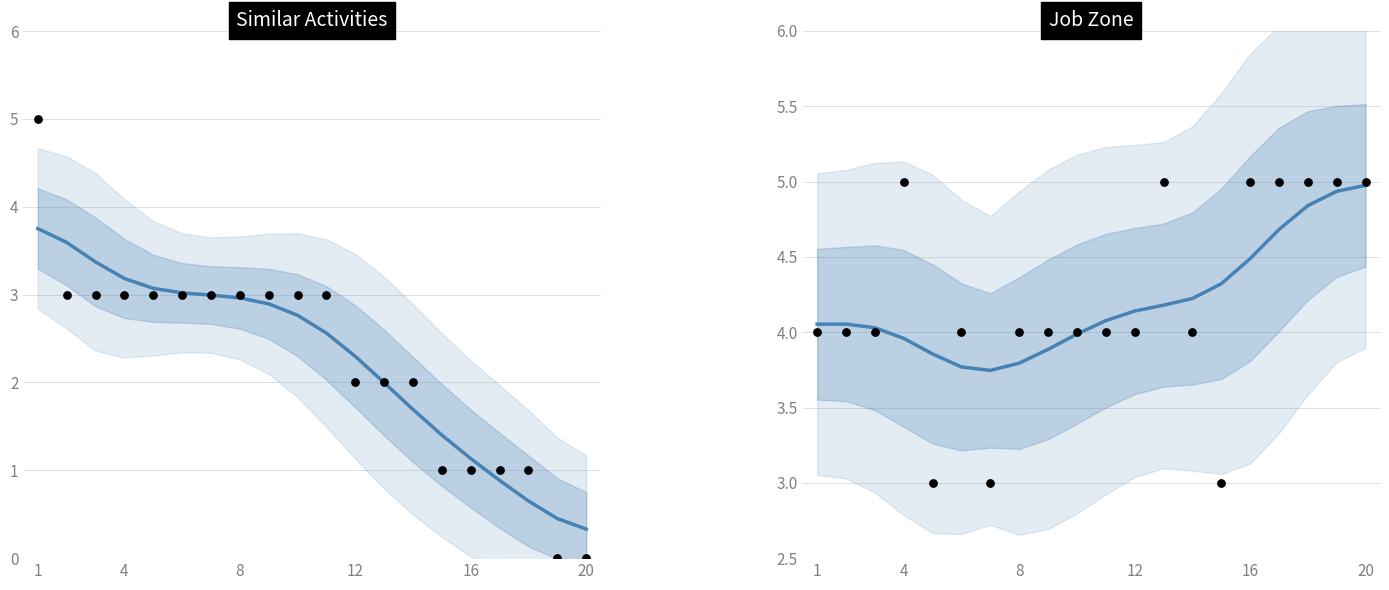

What are all the series names shown in the legend?

Similar Activities, Job Zone